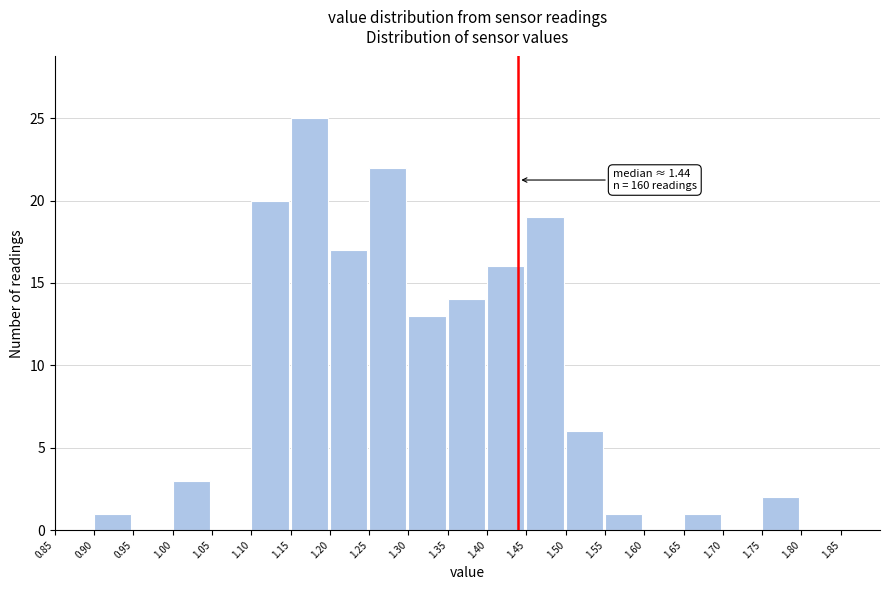

Over which range of the x-axis is the bar tallest?

1.15 to 1.20